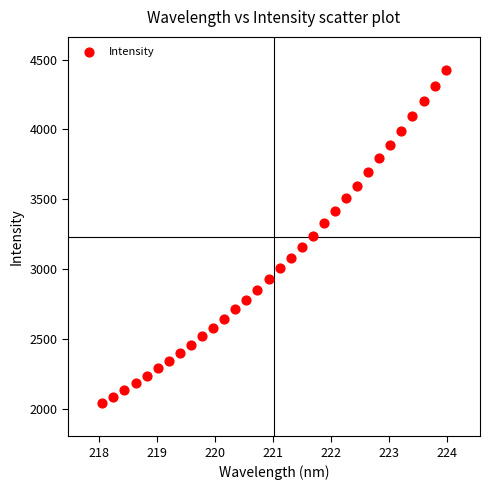

What is the range of X values (max minus min)?

5.9